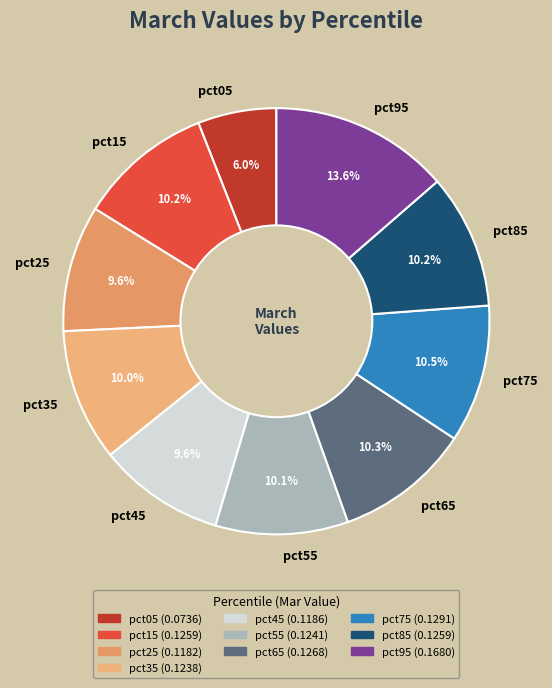

Which has a higher value, pct45 or pct15?

pct15